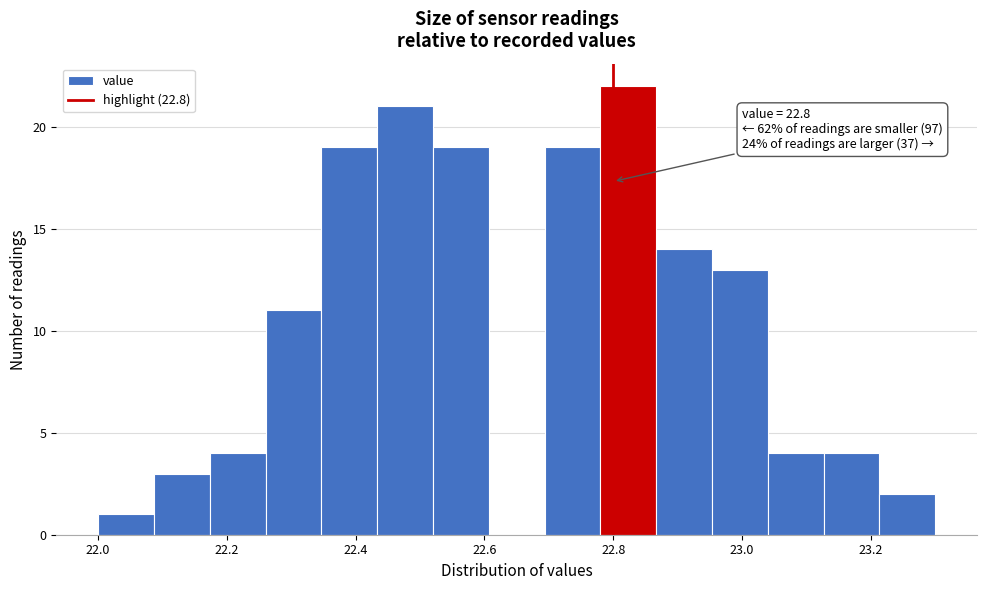

Which range on the x-axis has the tallest bar?

22.78 to 22.86